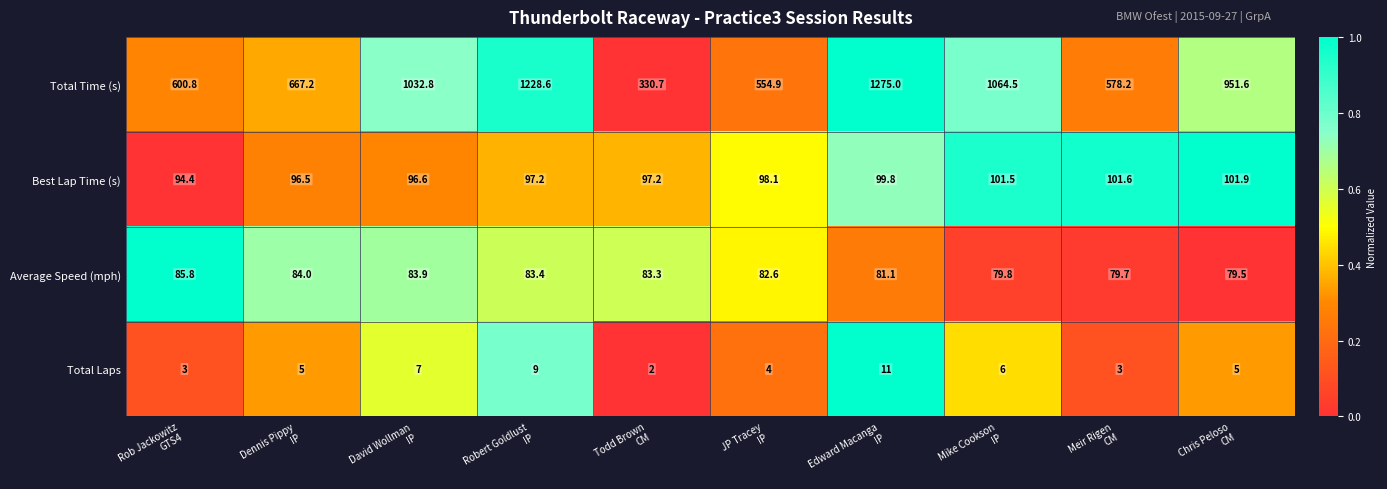

How many values in the Best Lap Time (s) series exceed 98?

5